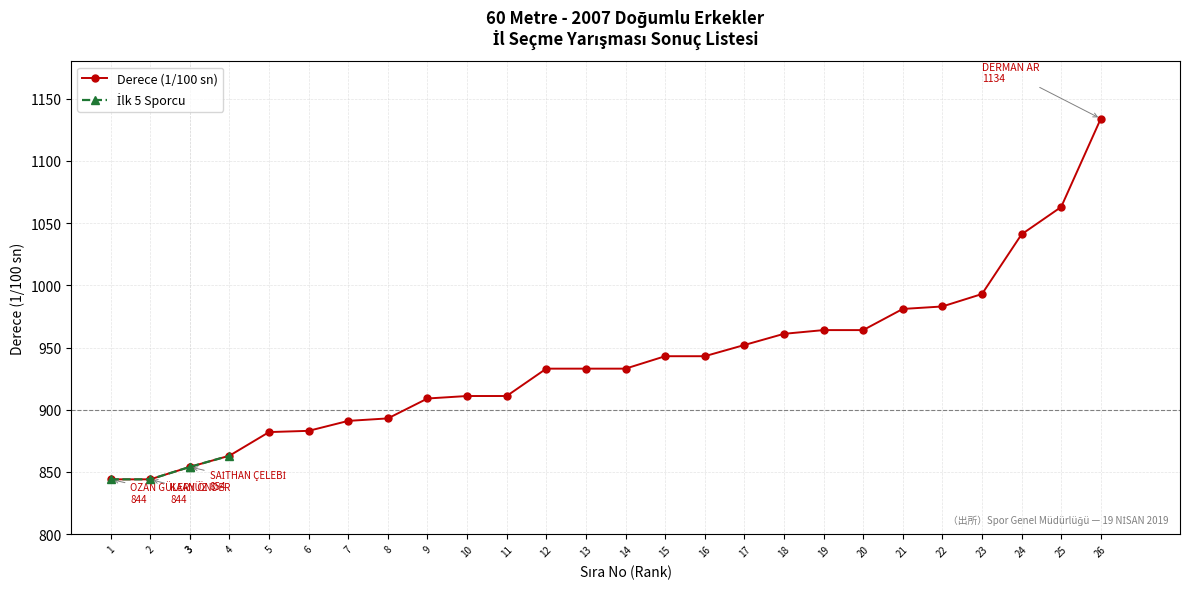

What position from the left is Arda Akel?

9